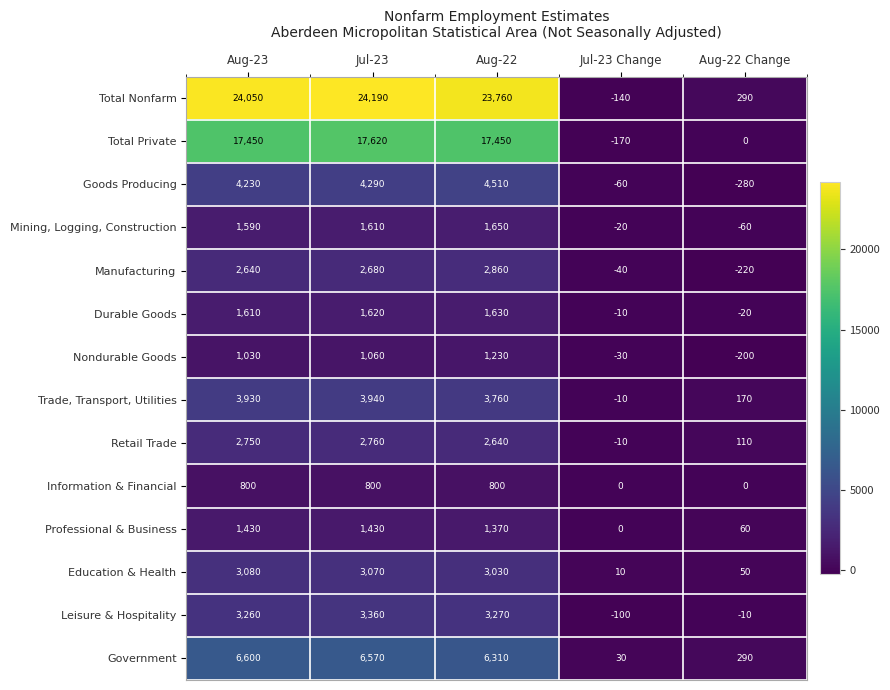

Is it true that Nondurable Goods equals 1030 at Aug-23?

True